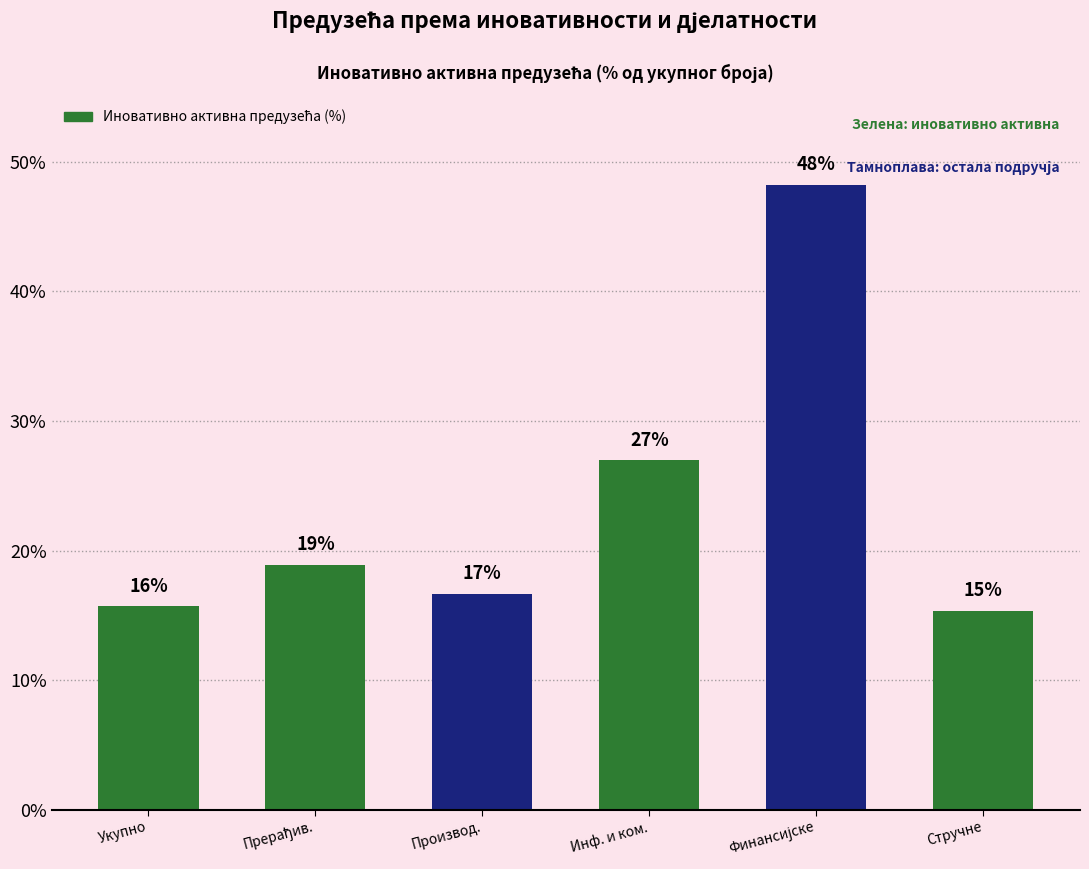

Which has a higher value, Укупно or Стручне?

Укупно